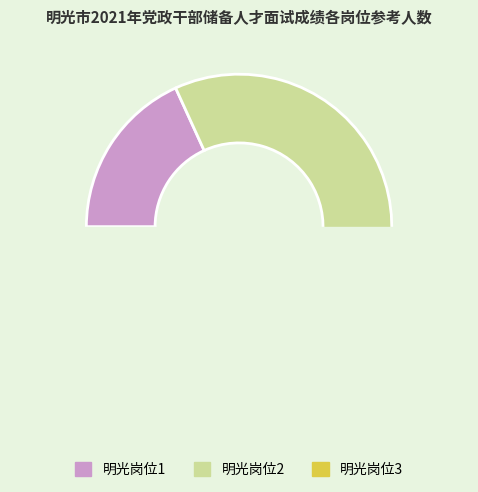

What is the largest slice in the pie chart?

明光岗位2